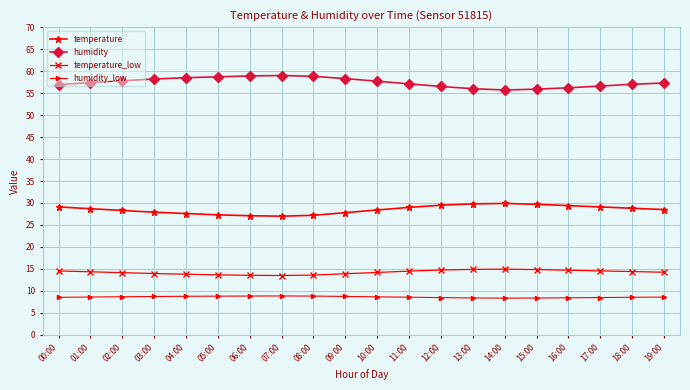

What is the value of the temperature point at the 12th from the left?

29.0